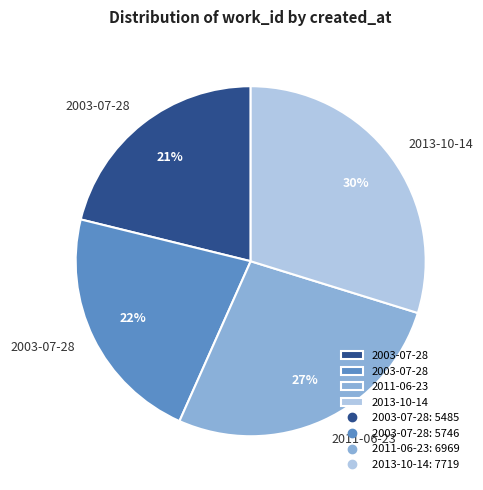

Does any single category account for the majority?

No